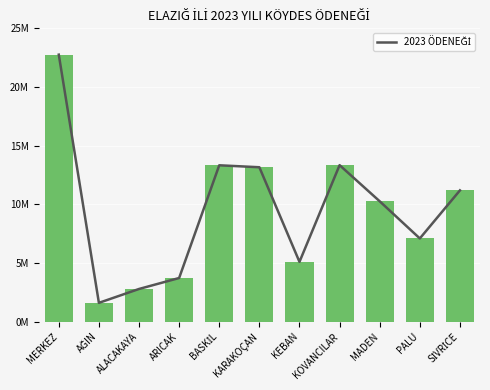

Are the bars grouped side by side (vs. stacked)?

No